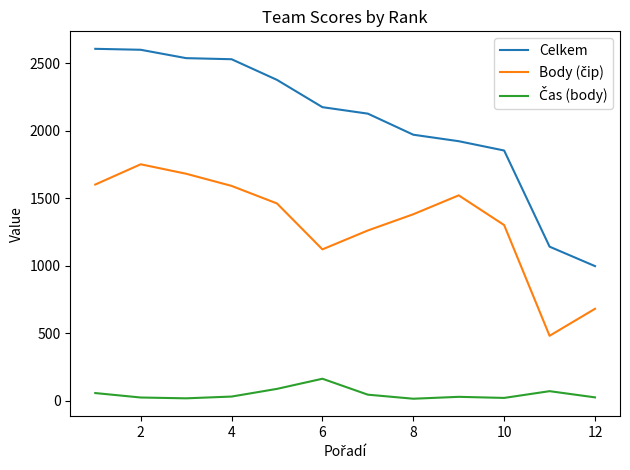

What is the maximum value shown in the chart?

2605